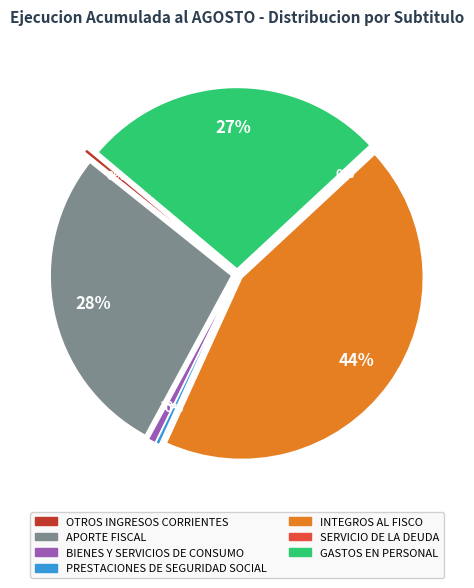

Which slice is the largest?

INTEGROS AL FISCO